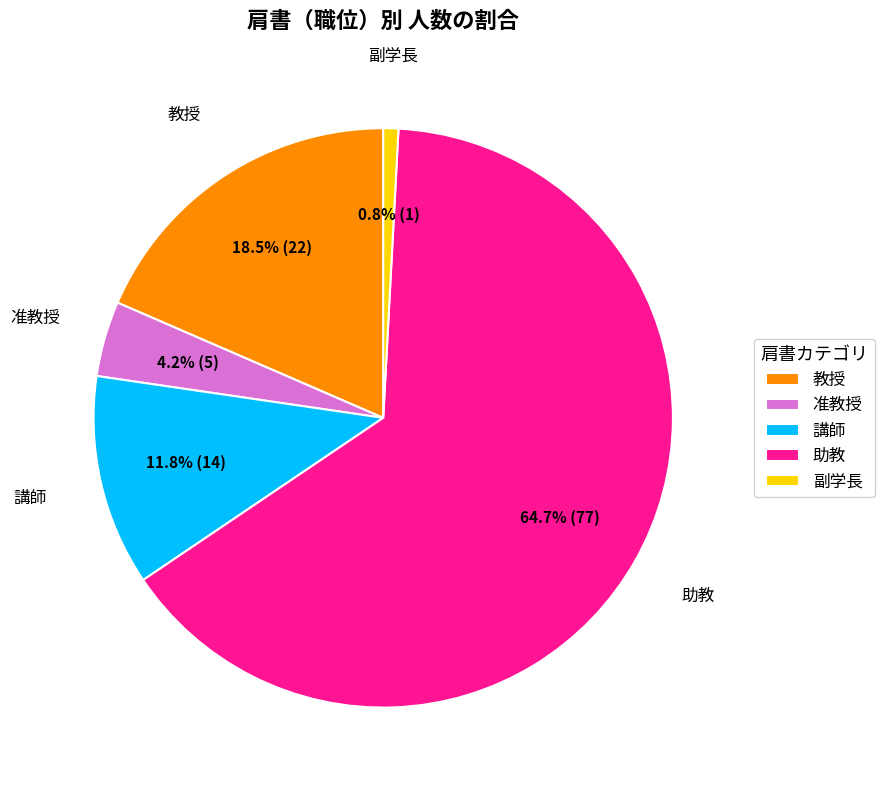

Between 准教授 and 講師, which is larger?

講師